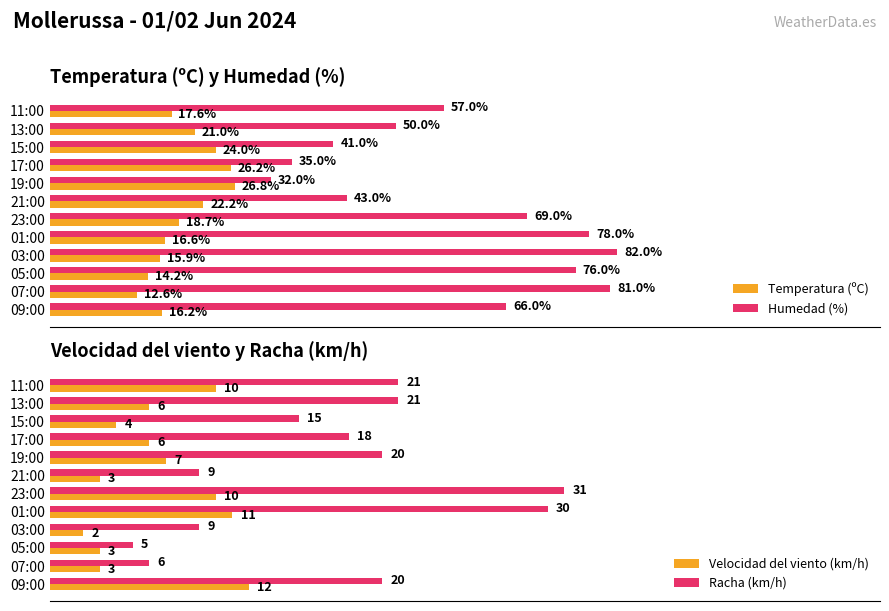

At which label is Temperatura (ºC) closest to 19?

23:00